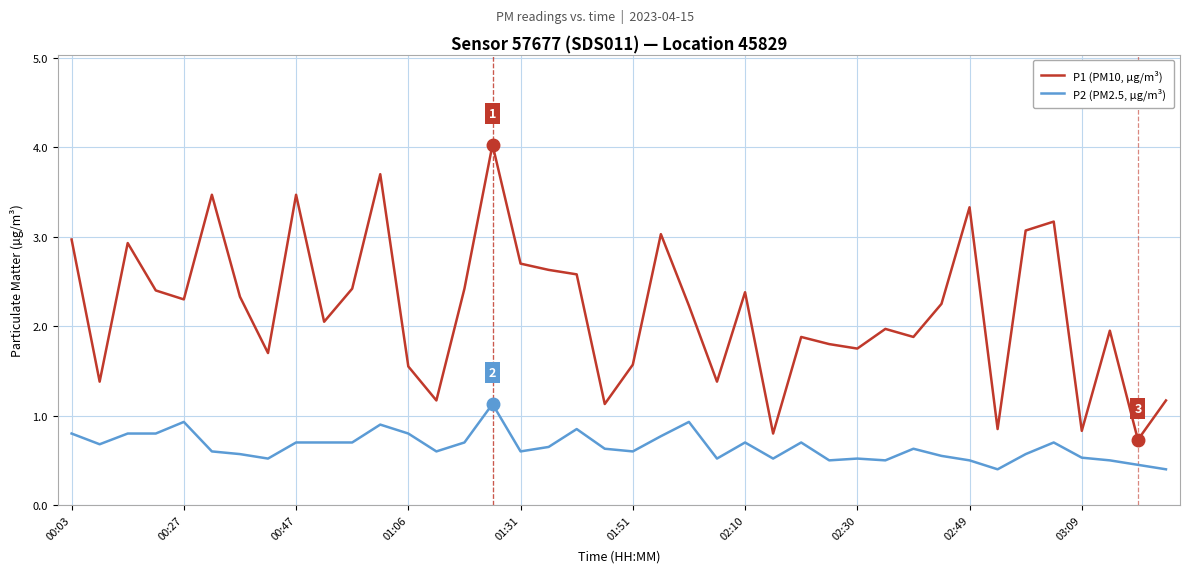

How many lines are shown in the chart?

2